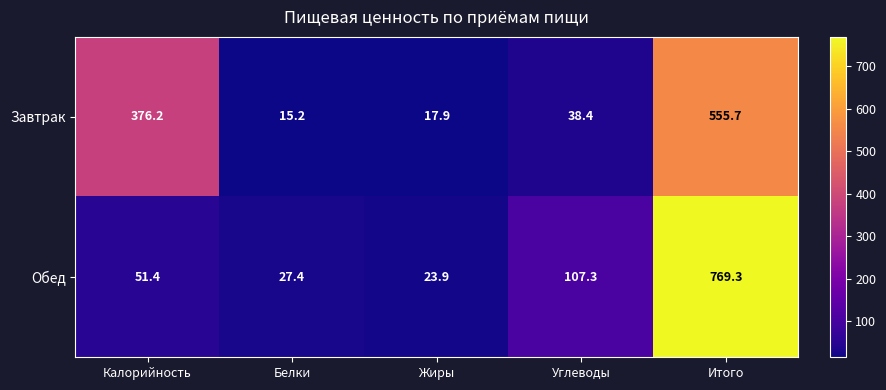

Which series has the widest spread of values?

Обед